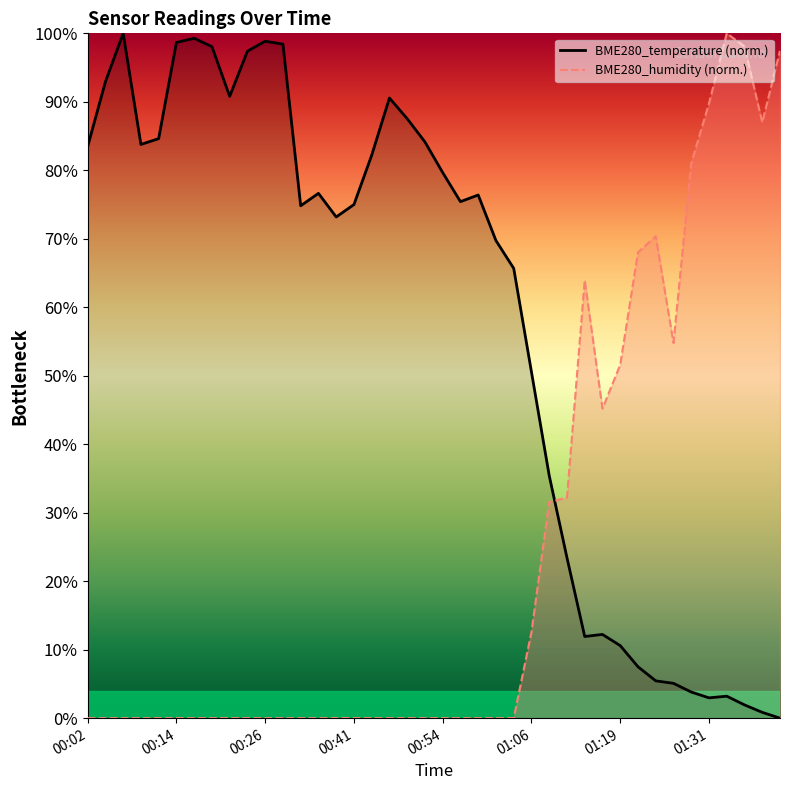

What is the difference between the second highest and second lowest values in the BME280_temperature series?

98.4